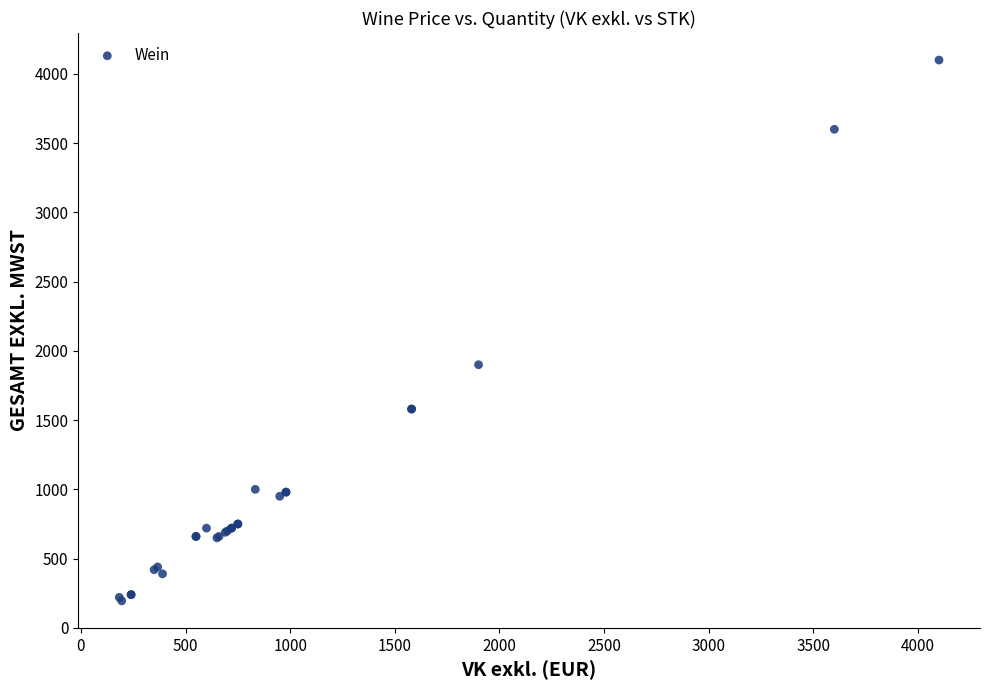

What Y value in the scatter plot is closest to 2147?

1900